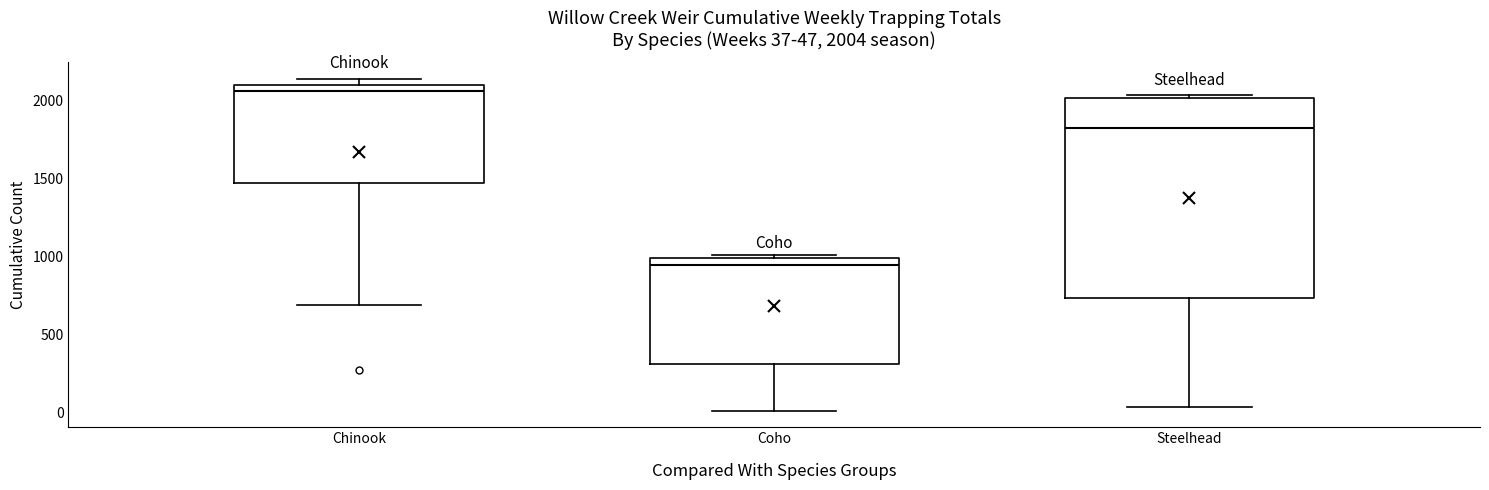

Which box has the lowest median line?

Coho